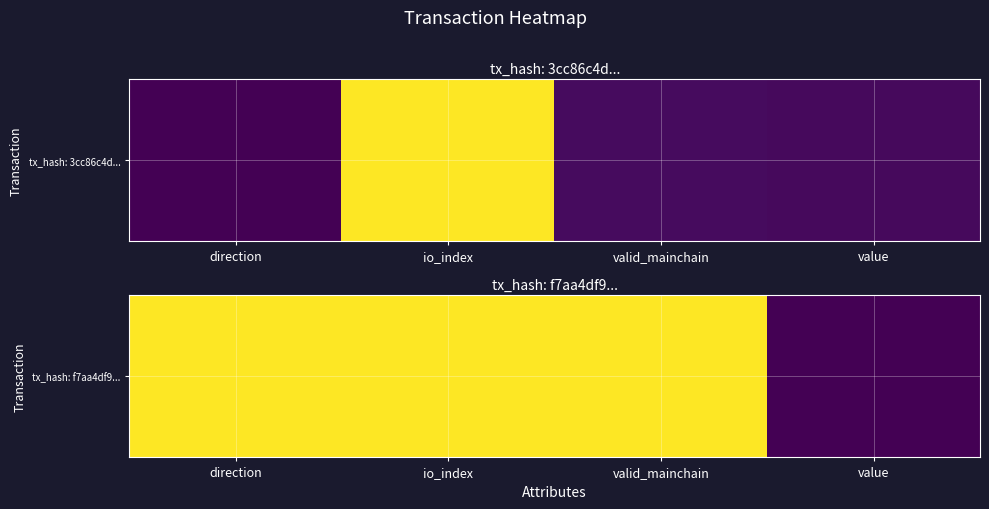

The value at value is 0. True or false?

False